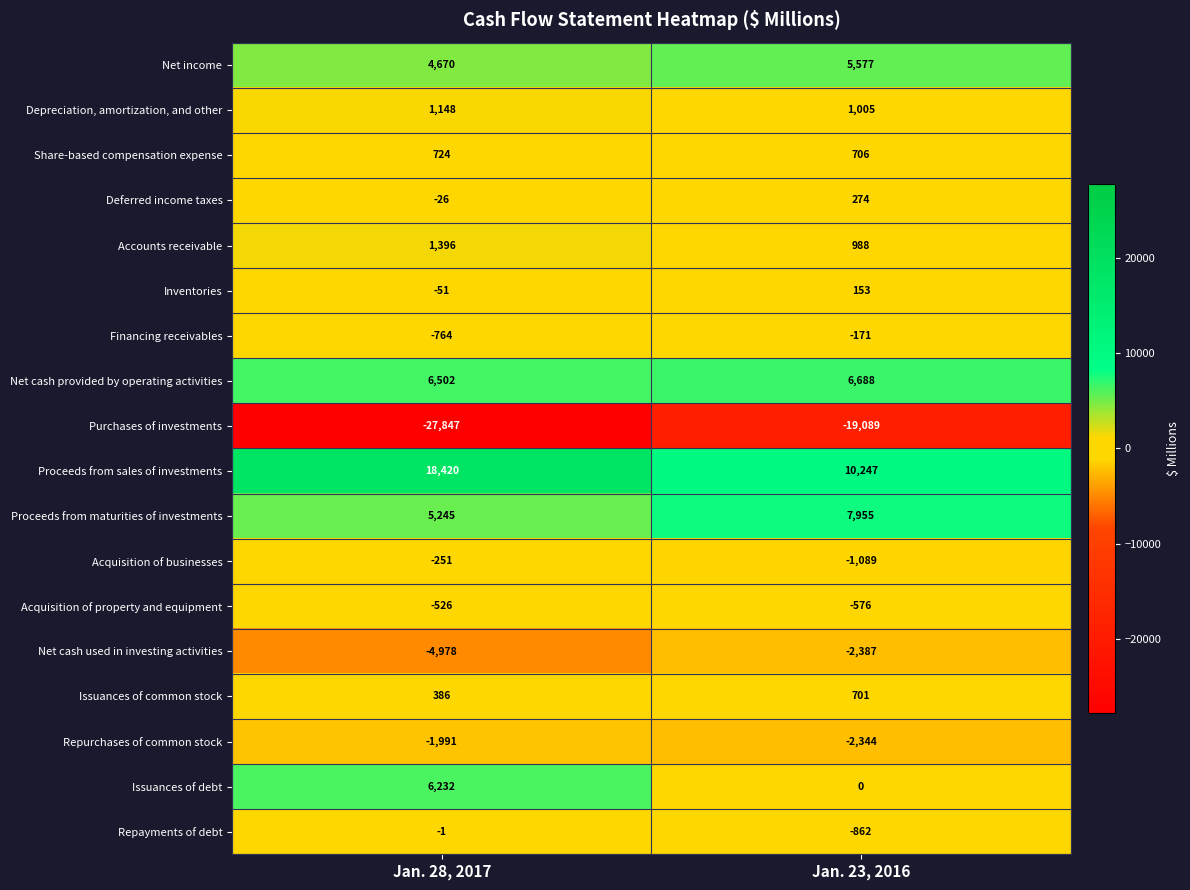

What is the maximum value shown in the chart?

18420